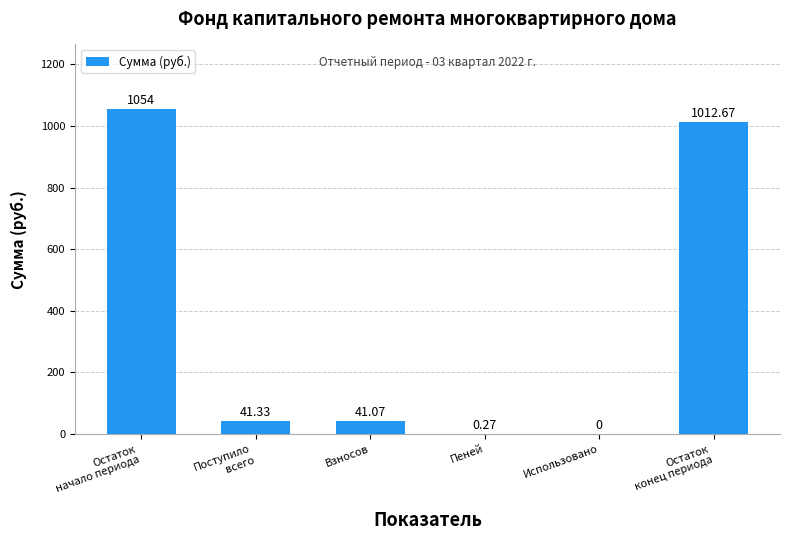

What is the sum of the values at Поступило
всего and Остаток
конец периода?

1054.0